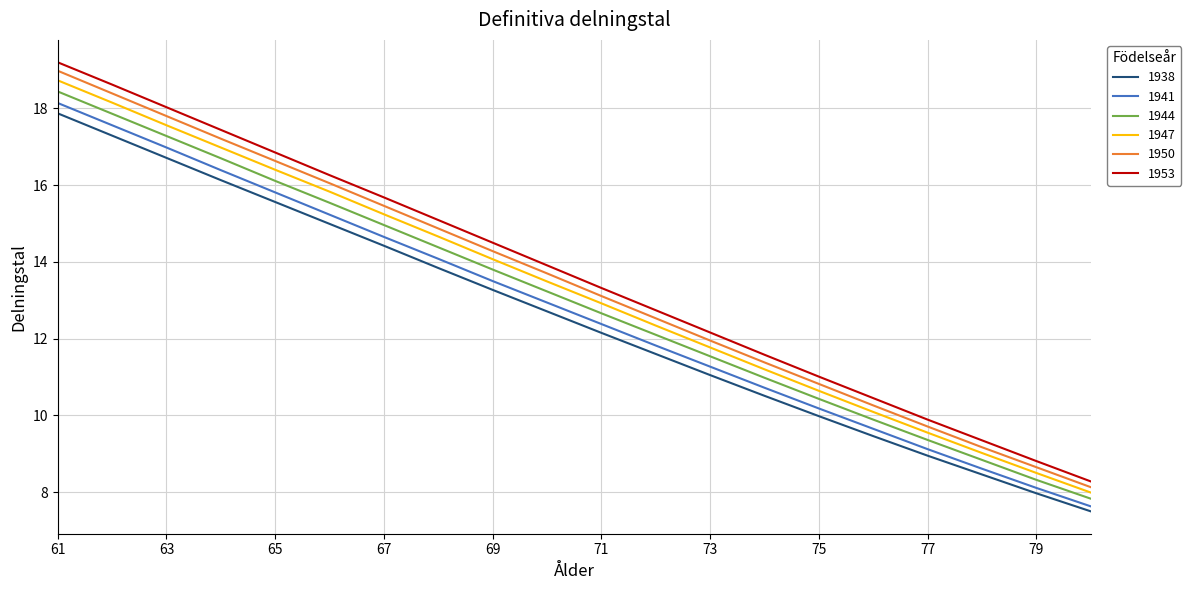

Rank the series by their average value, from highest to lowest.

1953, 1950, 1947, 1944, 1941, 1938